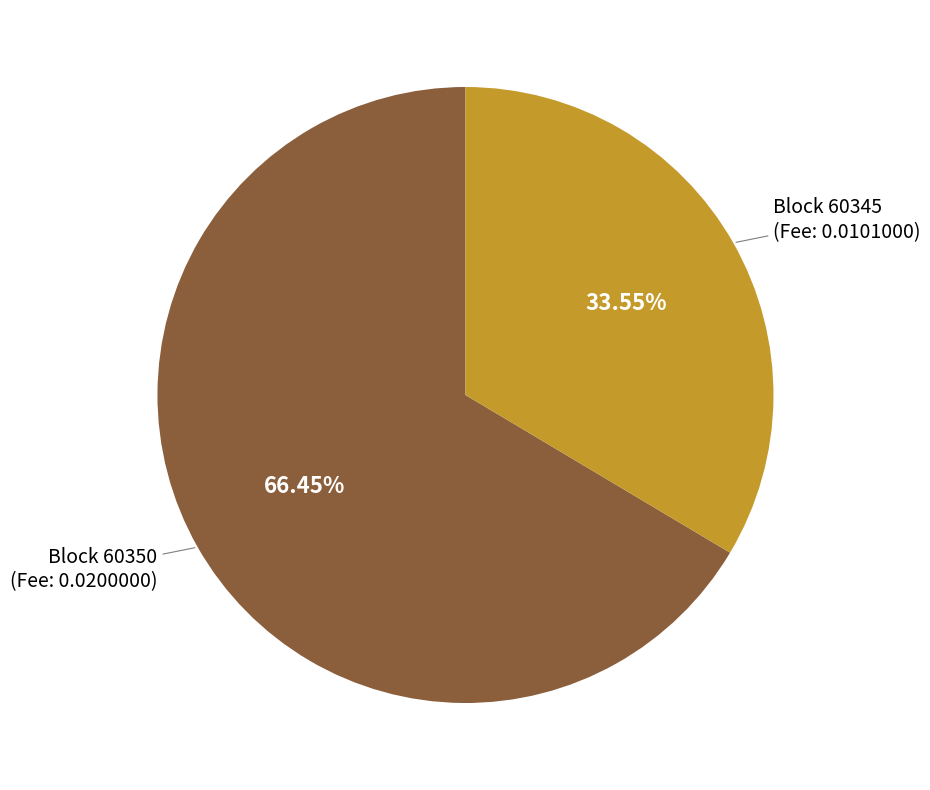

Is there a majority slice in this chart?

Yes